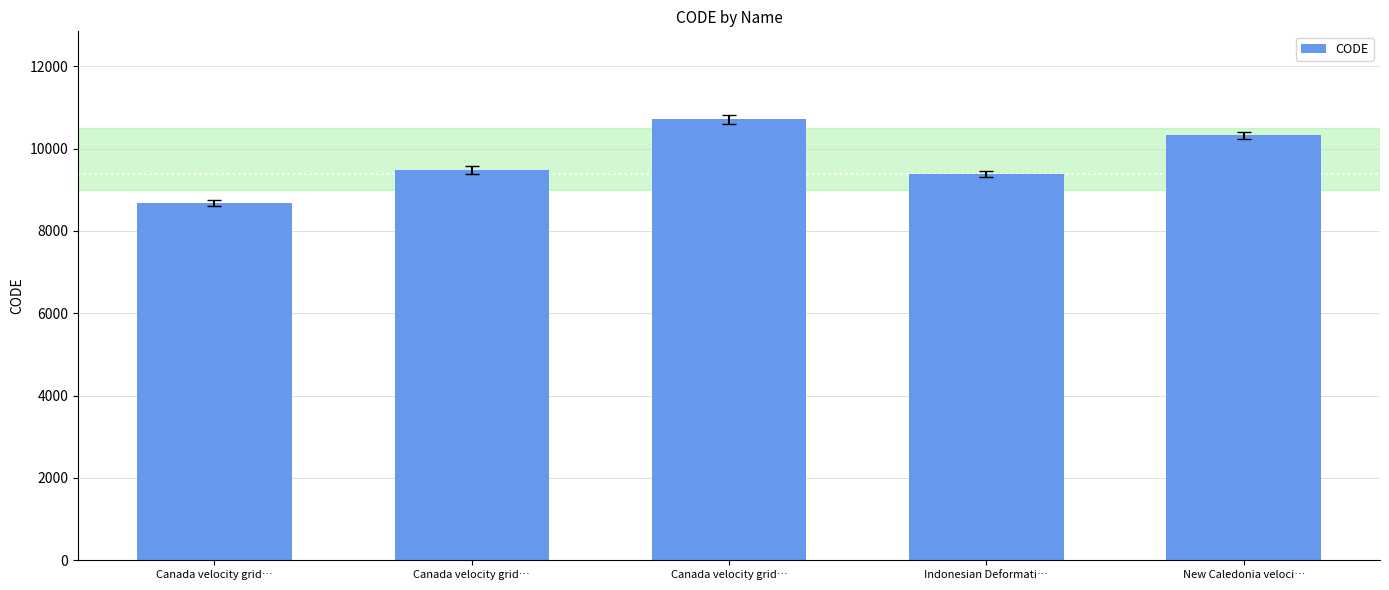

Between Canada velocity grid… and Canada velocity grid…, which is larger?

Canada velocity grid…